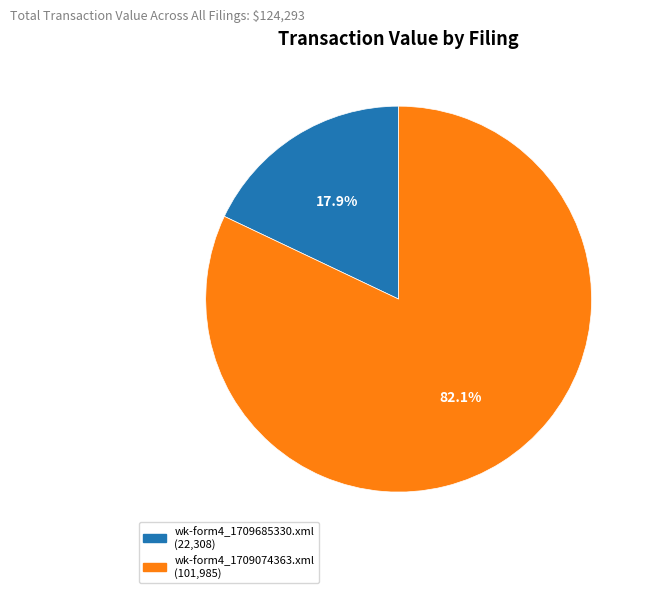

Between wk-form4_1709074363.xml and wk-form4_1709685330.xml, which is larger?

wk-form4_1709074363.xml